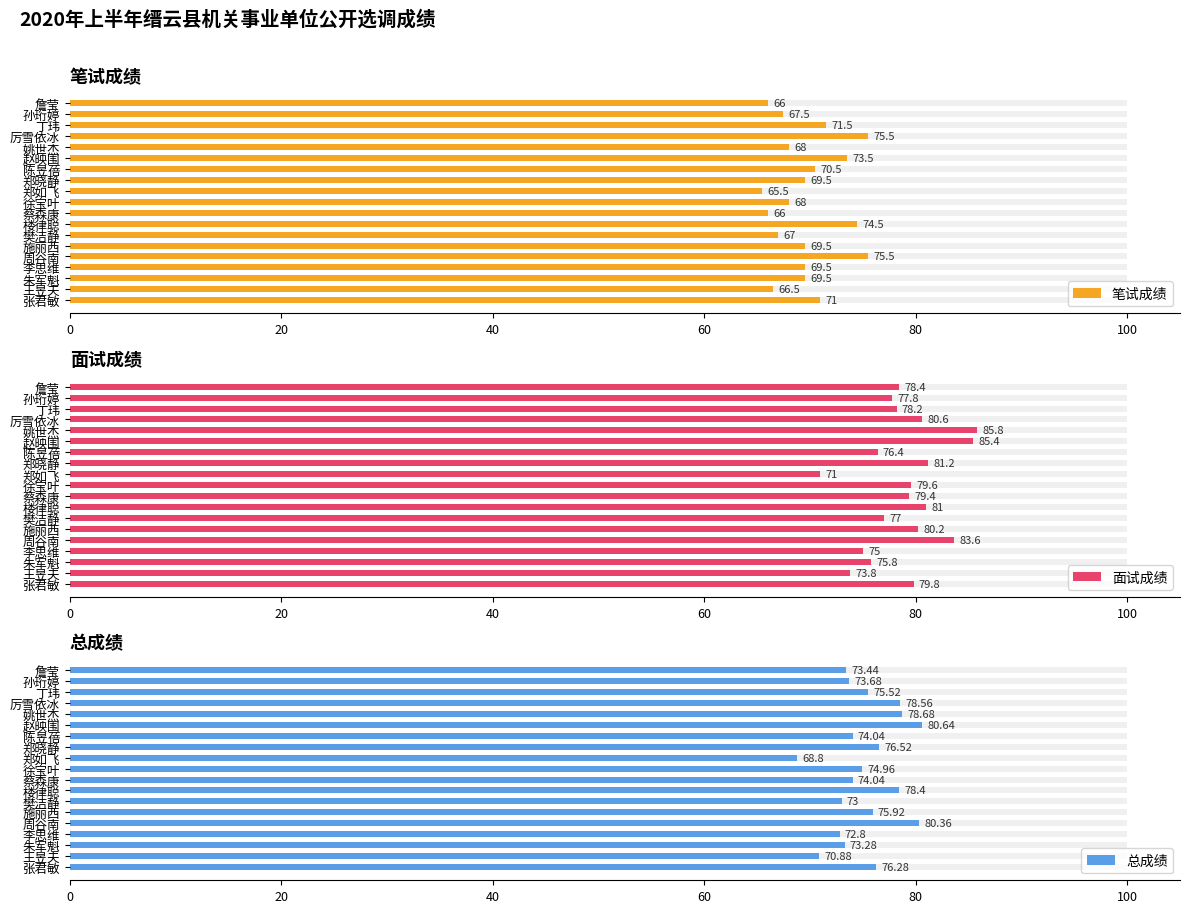

True or false: 面试成绩 has a value of 77.8 at 孙珩婷.

True